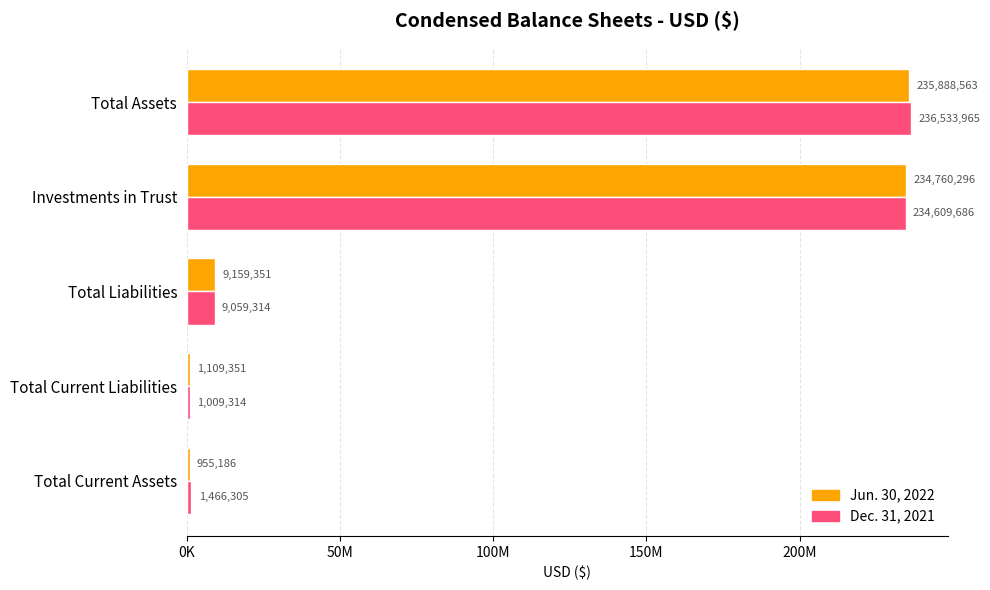

What is the difference between the second highest and minimum values in the Jun. 30, 2022 series?

233805110